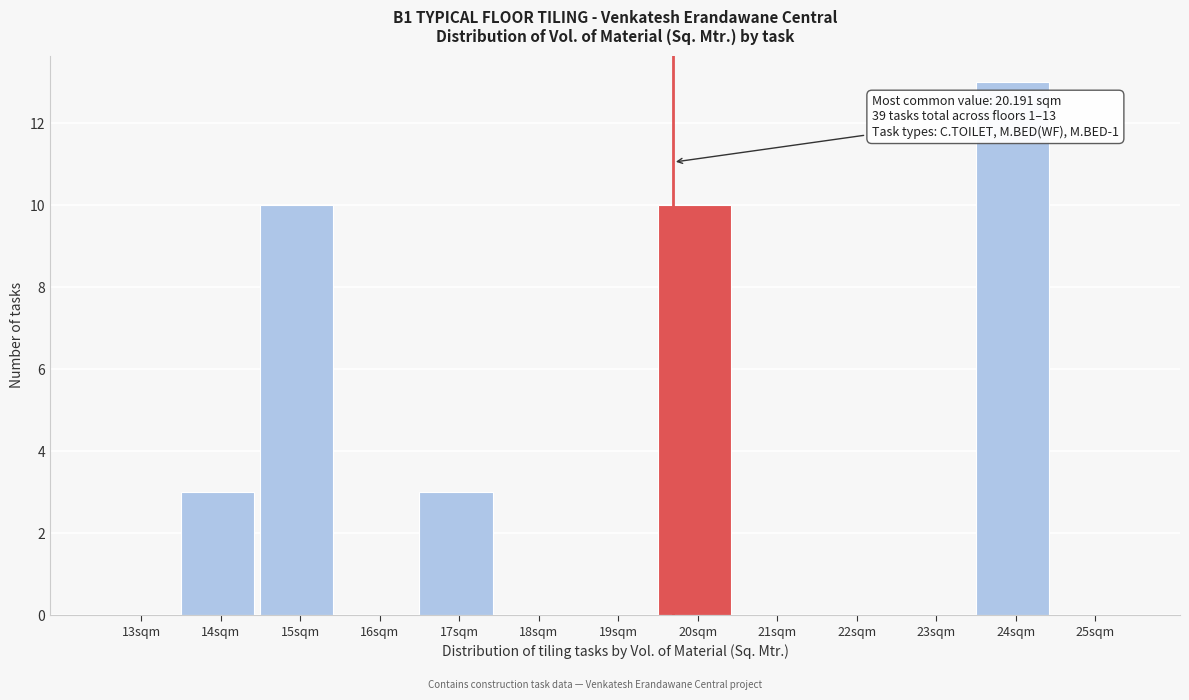

Reading left to right, extract all data points from this chart.

13sqm=0	14sqm=3	15sqm=10	16sqm=0	17sqm=3	18sqm=0	19sqm=0	20sqm=10	21sqm=0	22sqm=0	23sqm=0	24sqm=13	25sqm=0